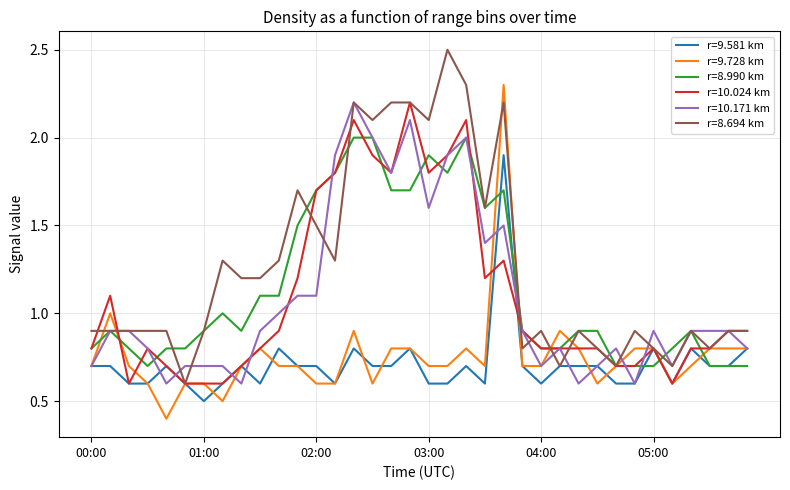

What is the maximum value shown in the chart?

2.5